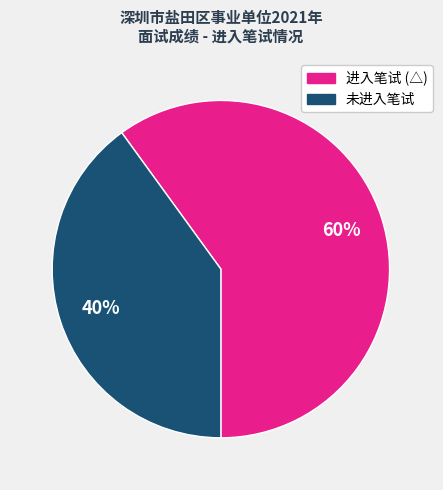

Does any single category account for the majority?

Yes